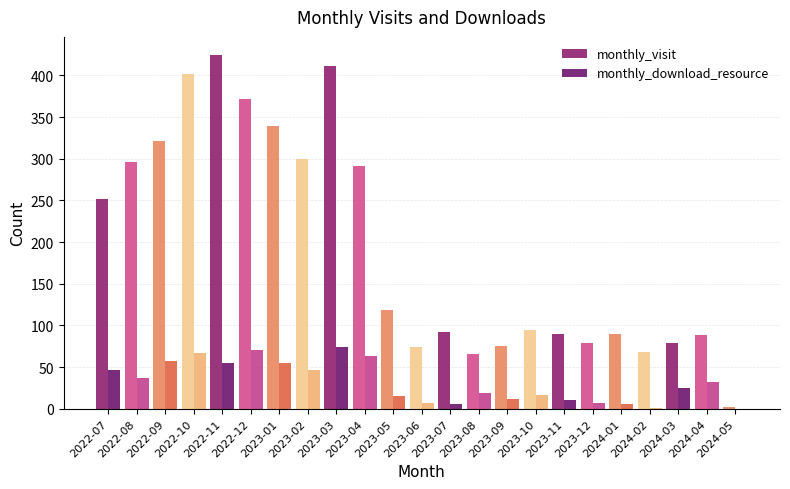

How many distinct data groups are displayed?

2